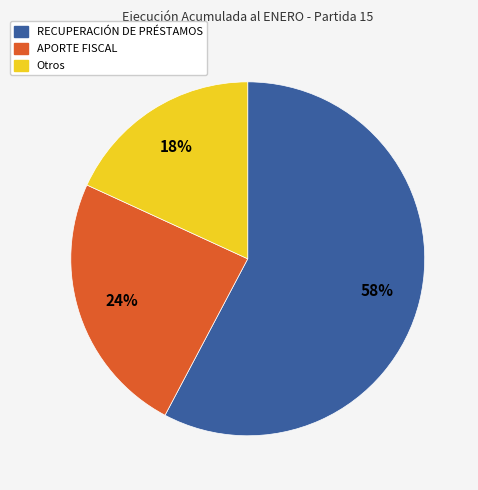

To the nearest percent, what is the difference between the largest and smallest slice percentages?

40%